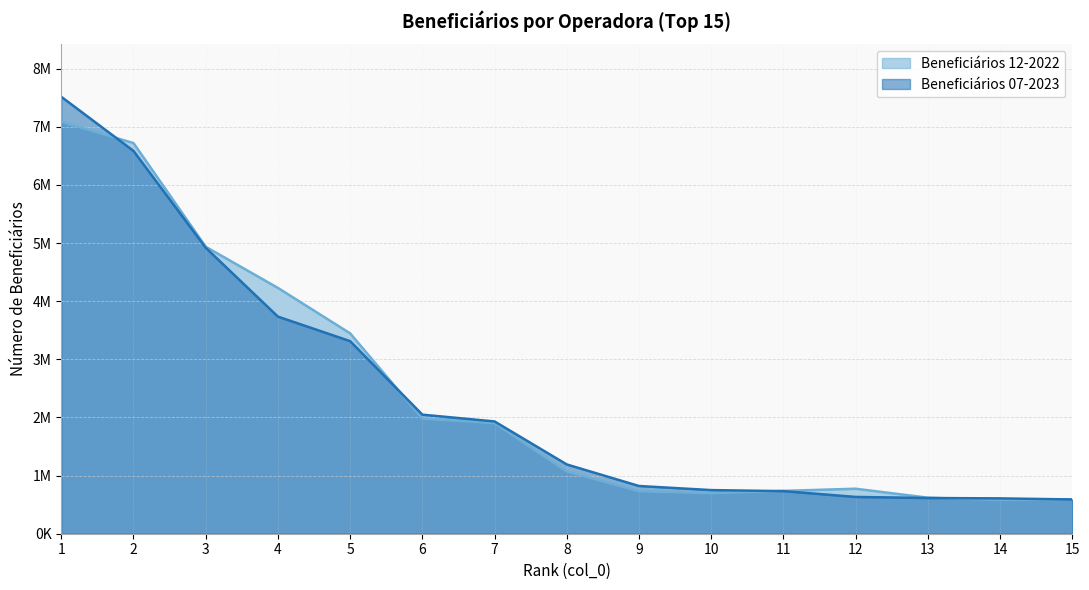

What is the maximum value for Beneficiários 12-2022?

7085440